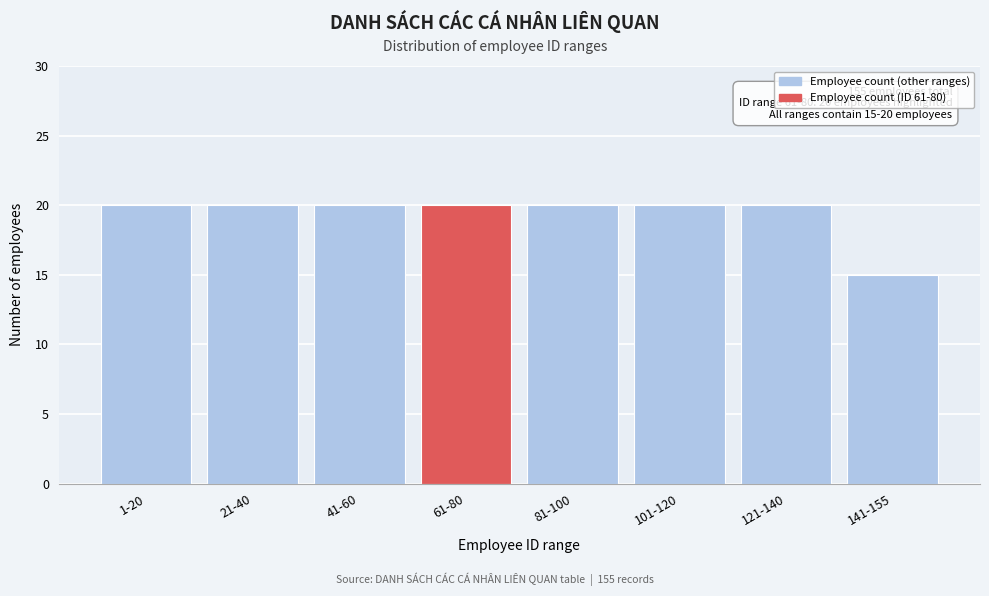

Reading left to right, what are all the values shown in this chart?

20	20	20	20	20	20	20	15